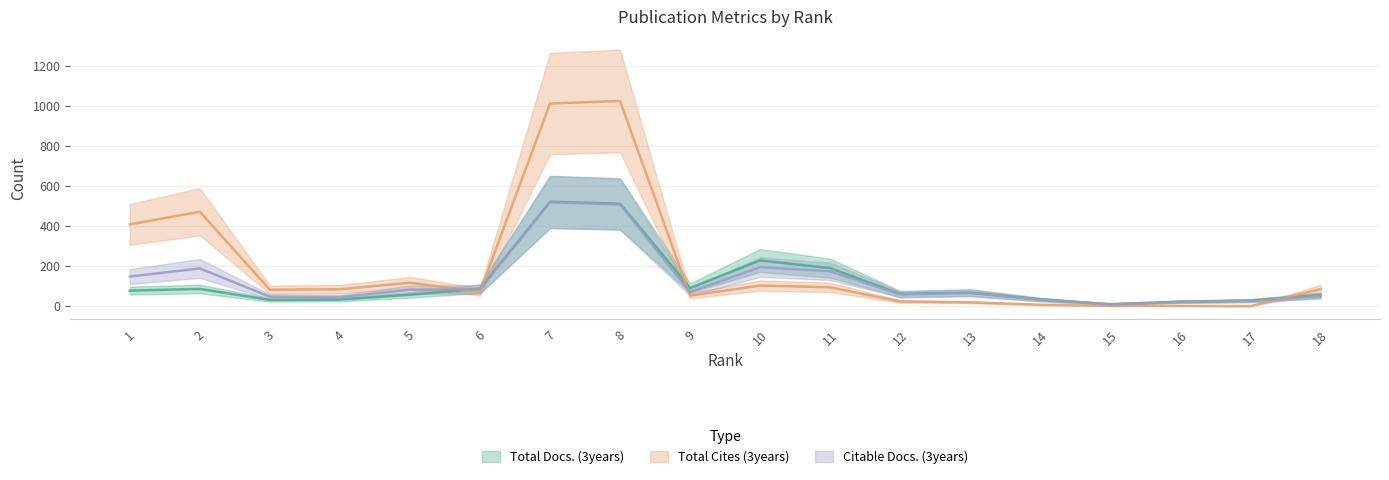

True or false: Total Docs. (3years) has a value of 29 at 3.

False